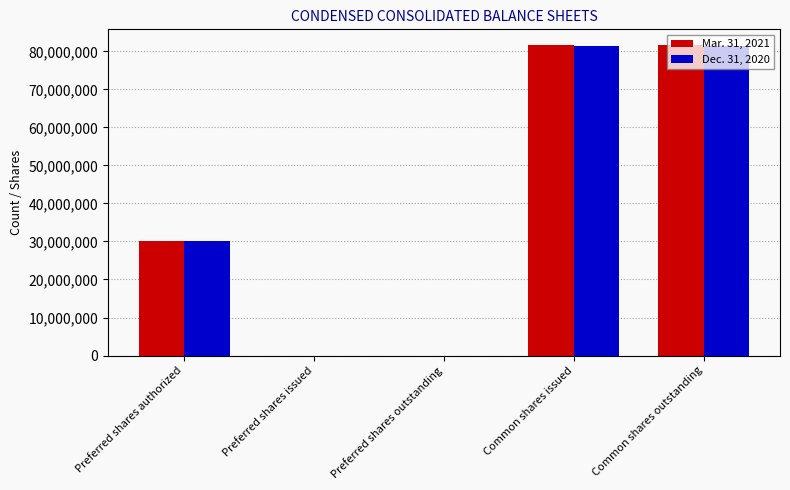

Which series has the widest spread of values?

Mar. 31, 2021